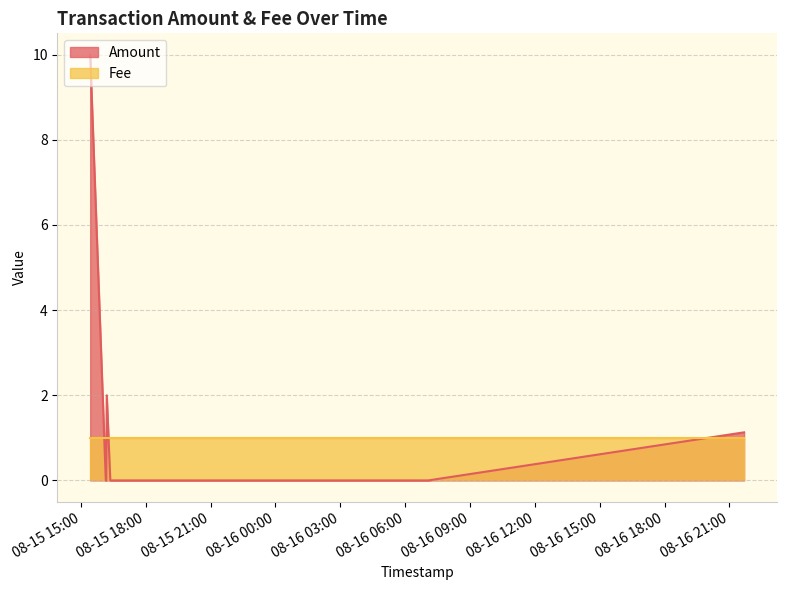

Rank the series at 6 from lowest to highest value.

Amount, Fee